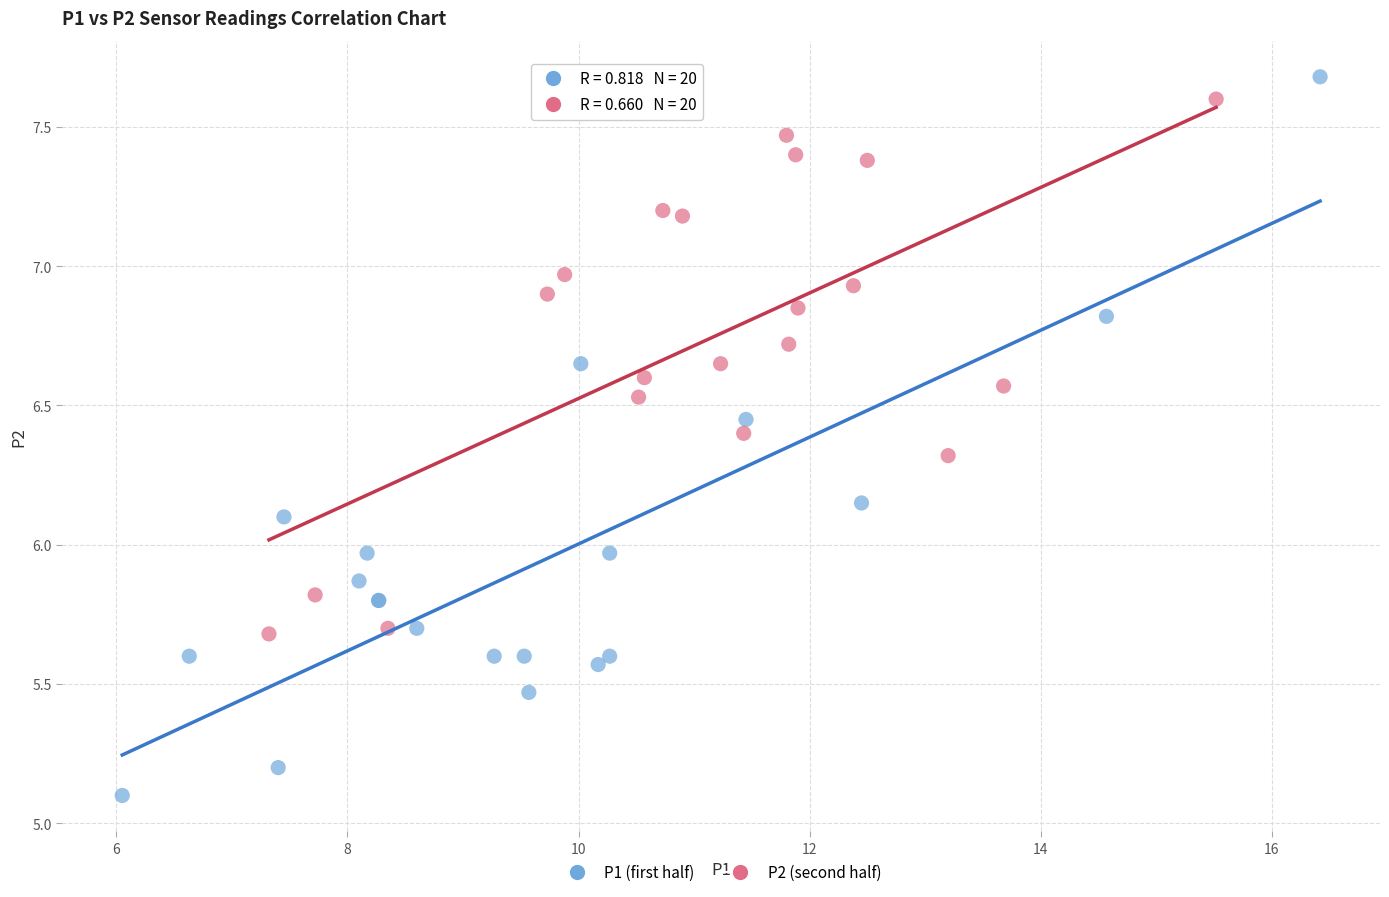

Which series has the largest Y range (max minus min)?

P1 (first half)